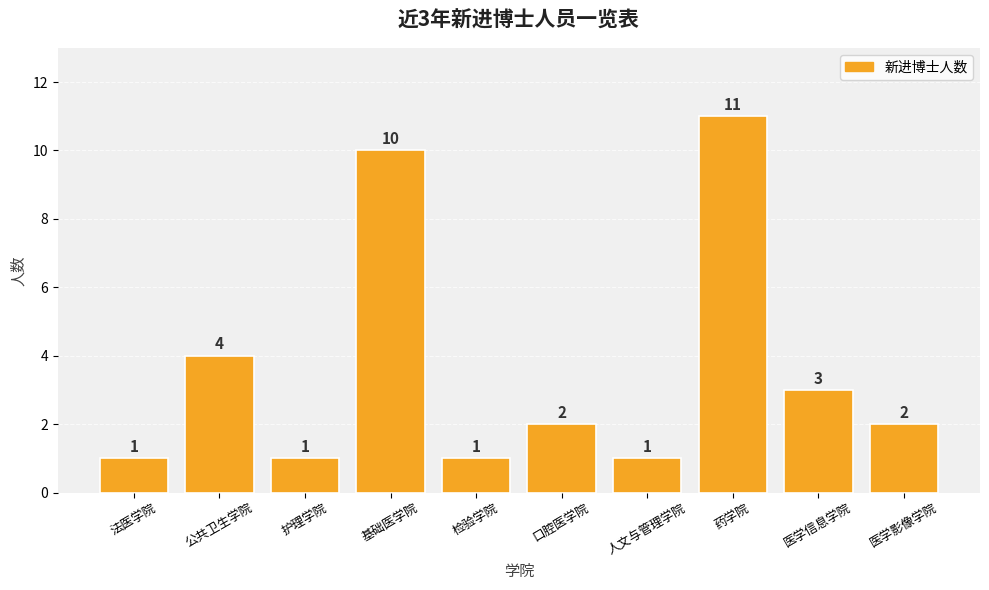

Where is the data nearest to the value 6?

公共卫生学院